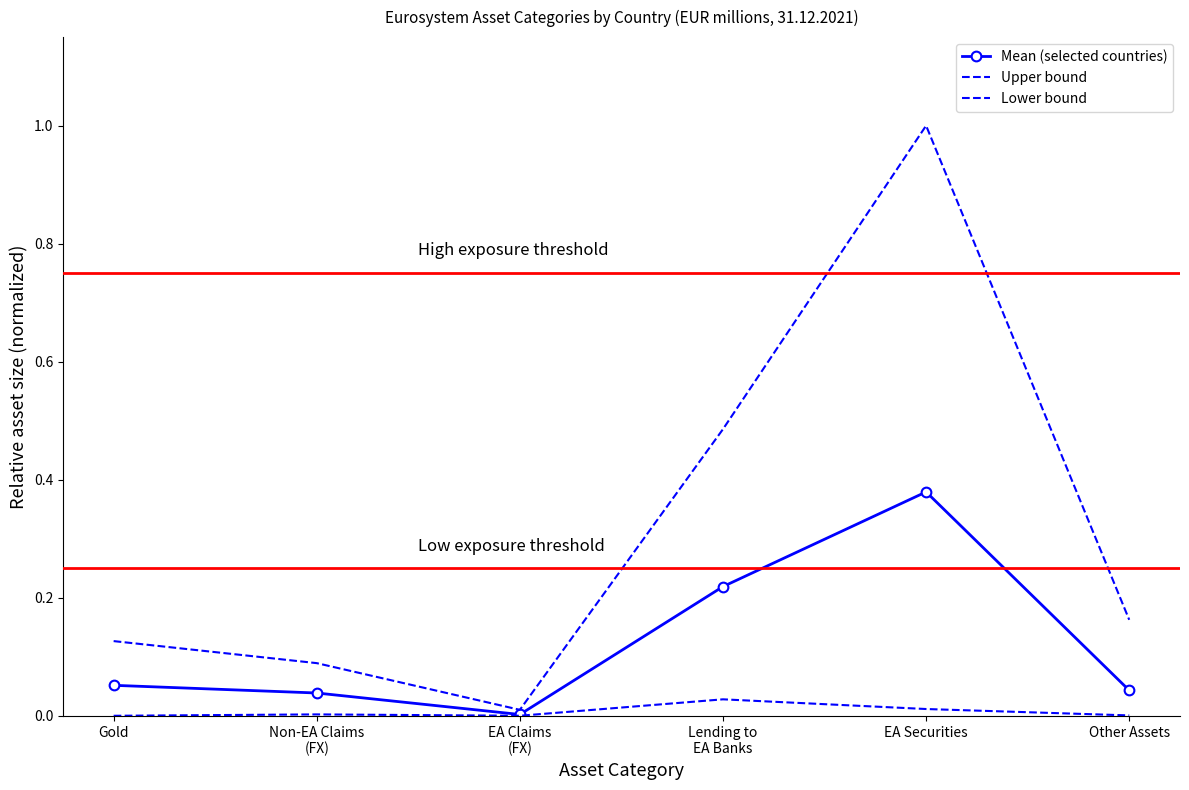

Reading right to left, extract all data points from this chart.

Mean (selected countries): Other Assets=0.0	EA Securities=0.4	Lending to
EA Banks=0.2	EA Claims
(FX)=0.0	Non-EA Claims
(FX)=0.0	Gold=0.1
Upper bound: Other Assets=0.2	EA Securities=1.0	Lending to
EA Banks=0.5	EA Claims
(FX)=0.0	Non-EA Claims
(FX)=0.1	Gold=0.1
Lower bound: Other Assets=0.0	EA Securities=0.0	Lending to
EA Banks=0.0	EA Claims
(FX)=0.0	Non-EA Claims
(FX)=0.0	Gold=0.0